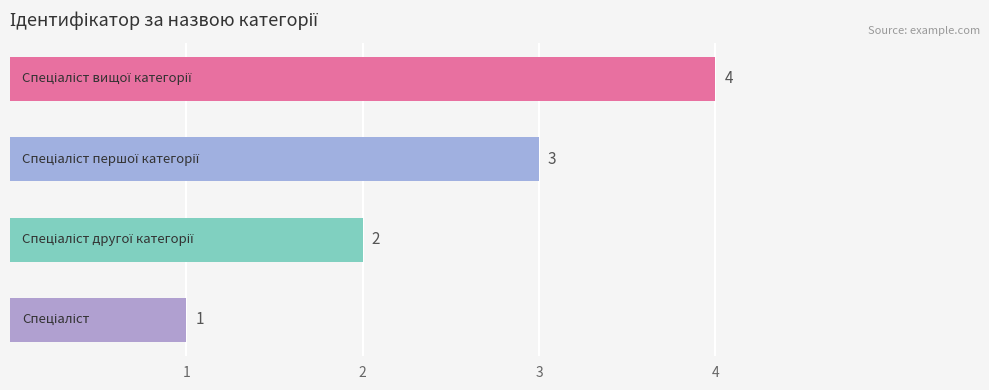

What is the difference between the maximum and minimum values?

3